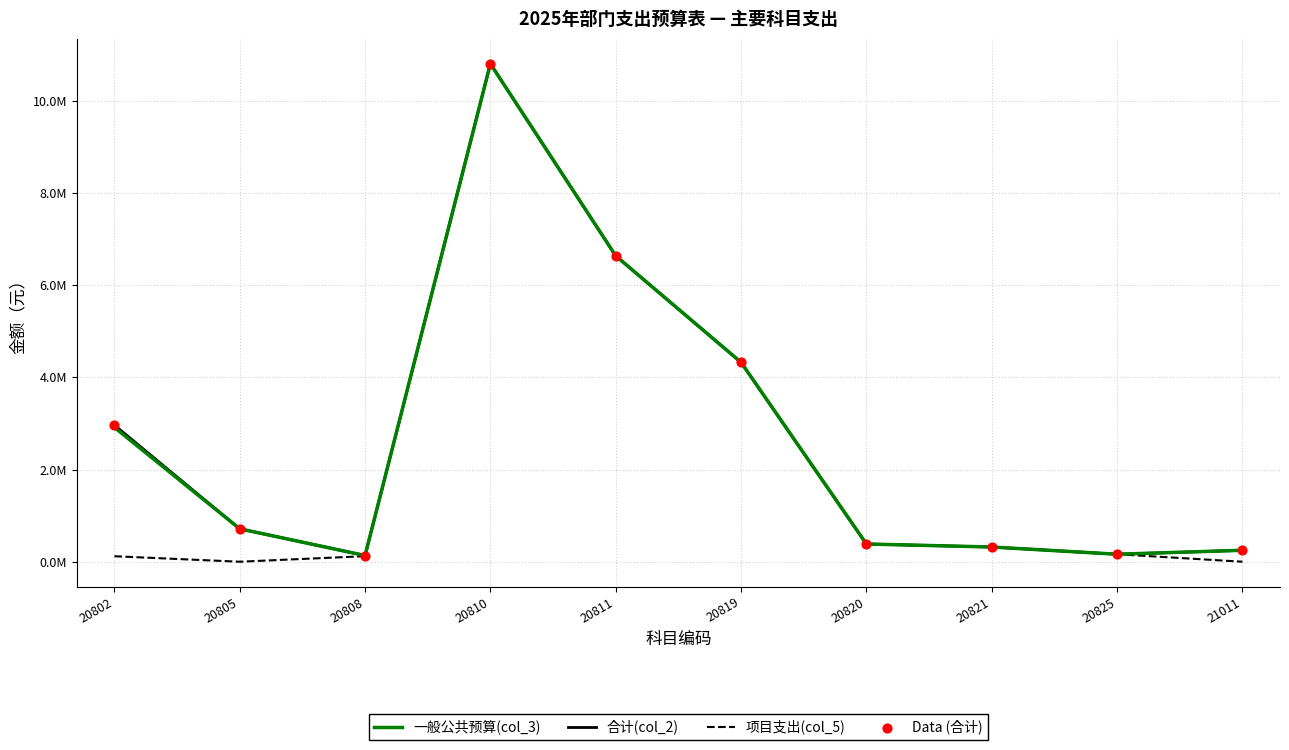

What is the total value across all series at 20825?

649478.4